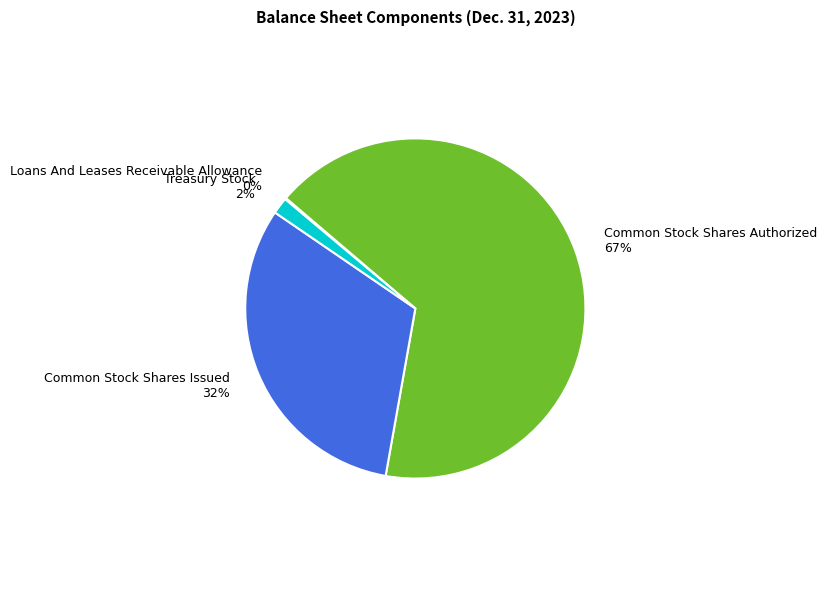

What is the largest slice in the pie chart?

Common Stock Shares Authorized